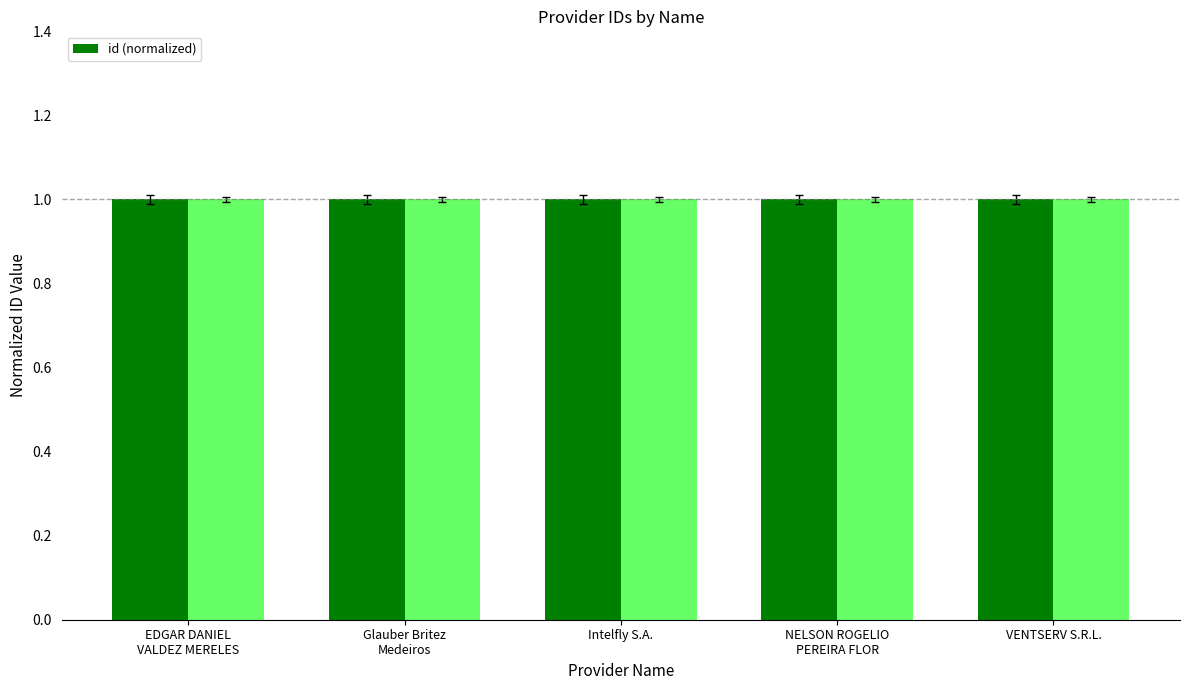

At which label does the data first exceed 1?

Intelfly S.A.